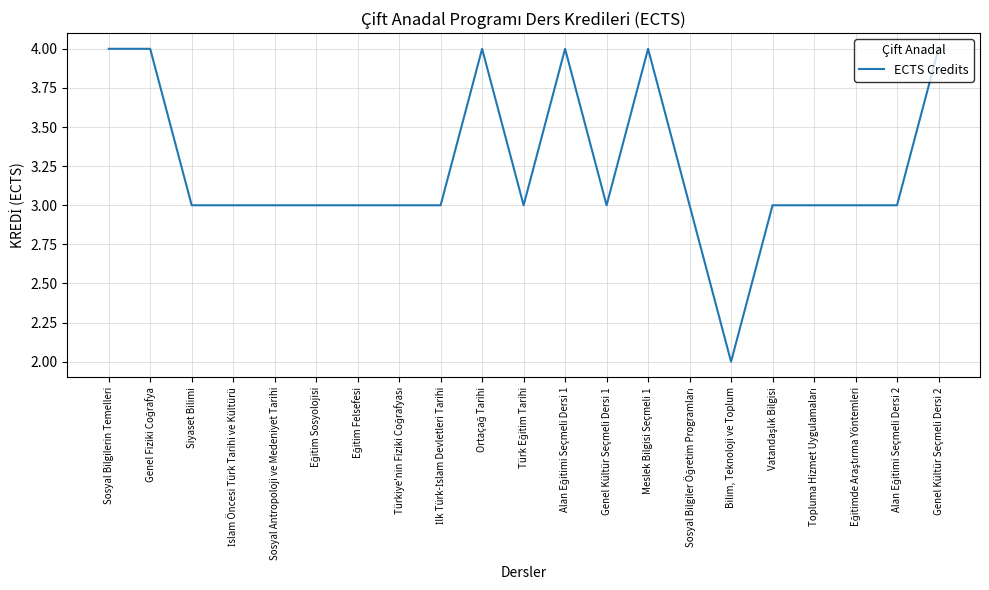

The chart shows a value of 2 at Bilim, Teknoloji ve Toplum. True or false?

True